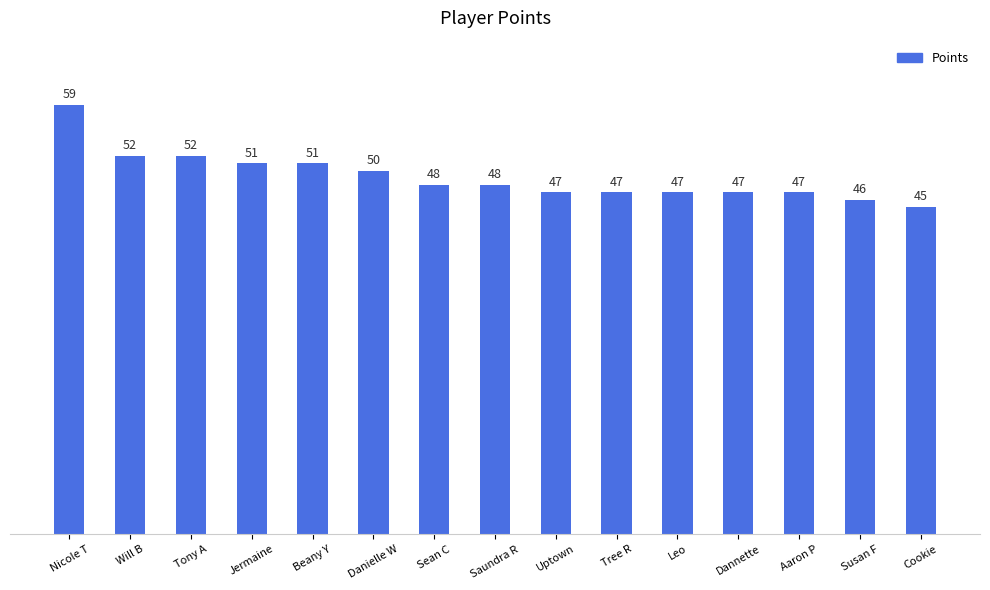

What is the label of the 11th bar from the right?

Beany Y